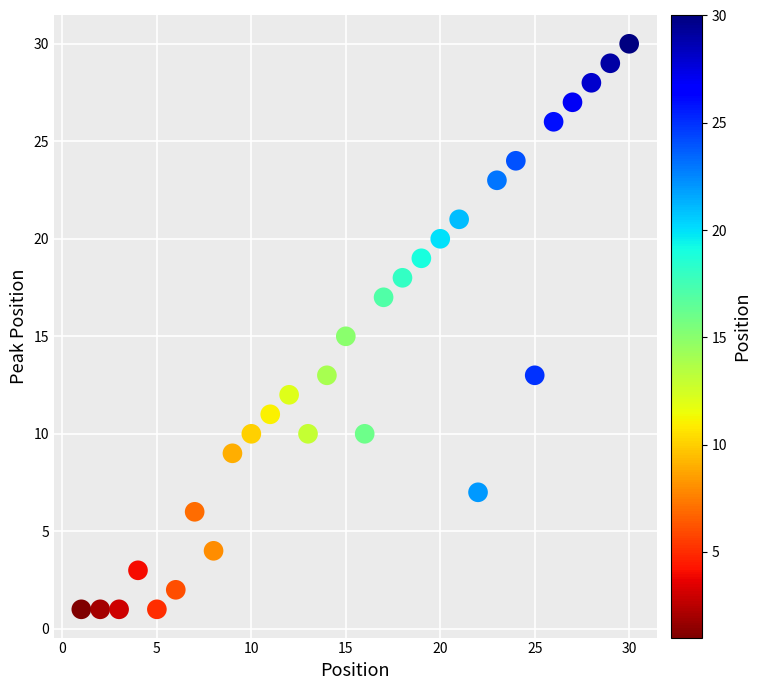

What is the range of Y values (max minus min)?

29